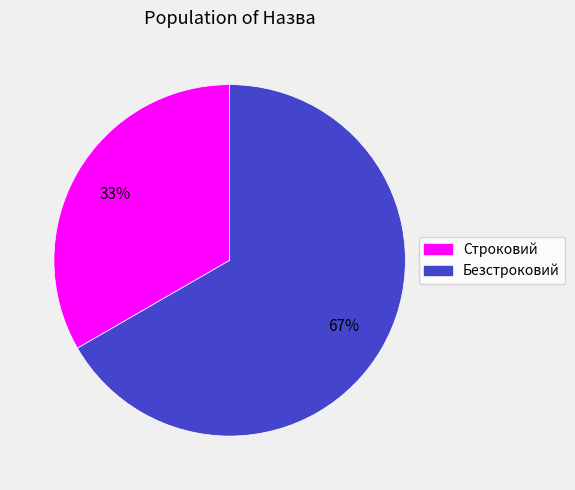

Which has a higher value, Безстроковий or Строковий?

Безстроковий